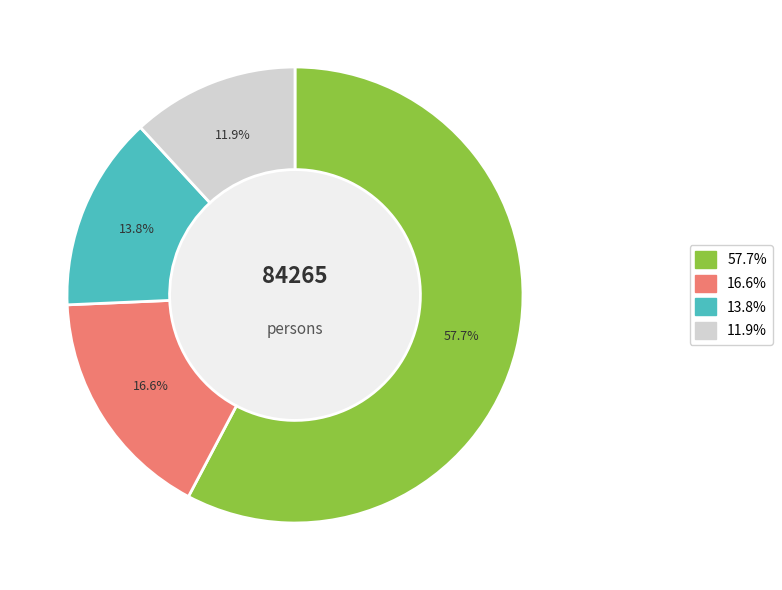

Is there a majority slice in this chart?

Yes